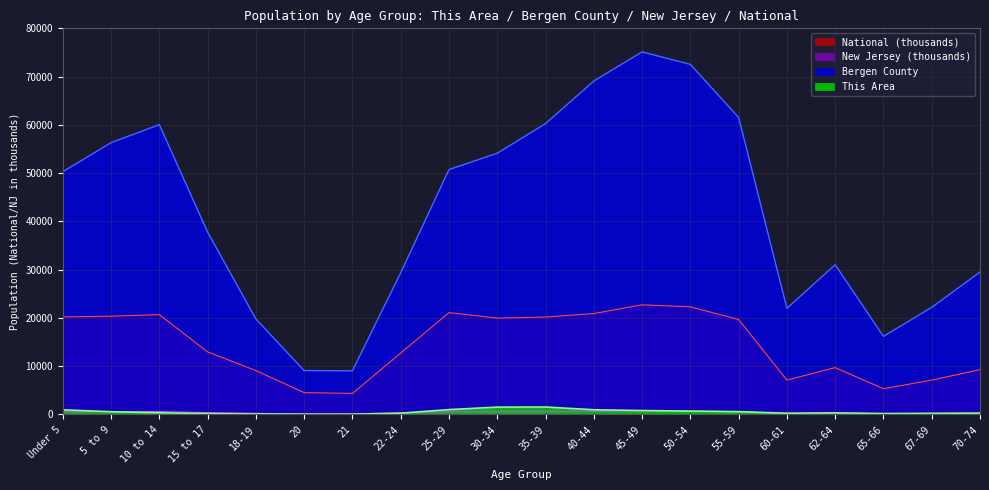

Which series has the widest spread of values?

Bergen County